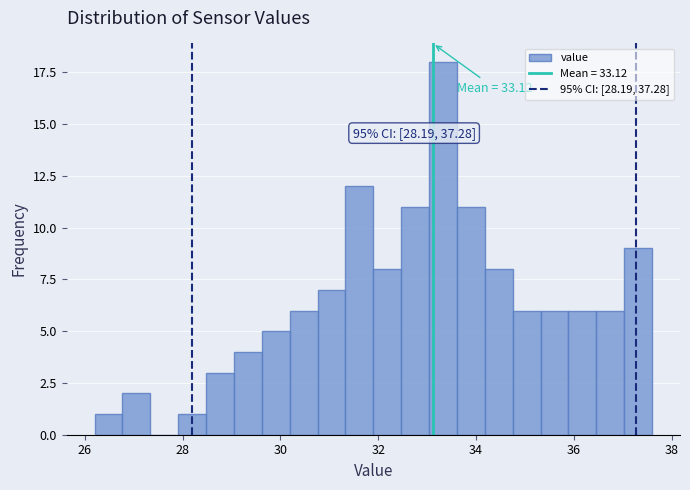

Around what value on the x-axis is the tallest bar? Give the approximate position of its centre, as read against the axis.

33.4